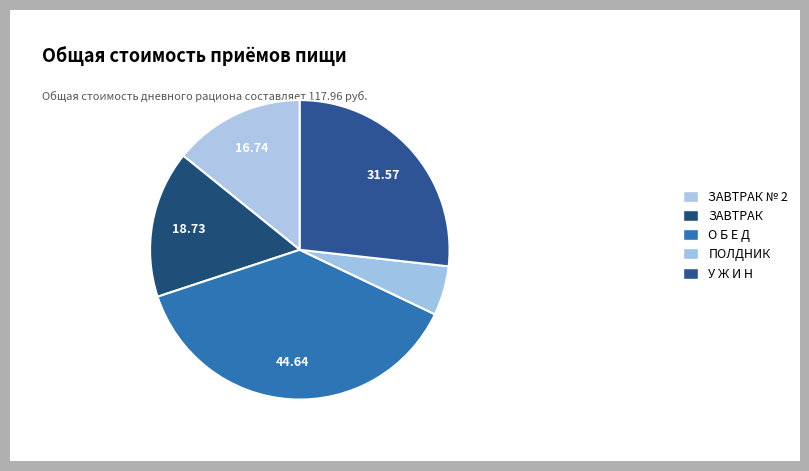

How many segments does this pie chart have?

5